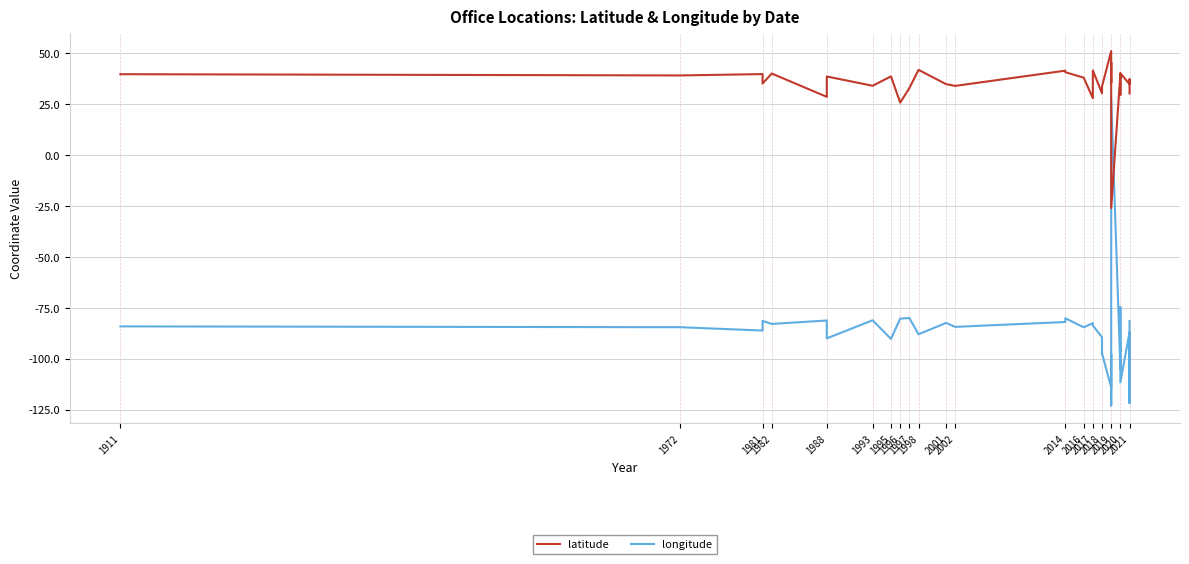

List the series in order of their overall mean, lowest first.

longitude, latitude